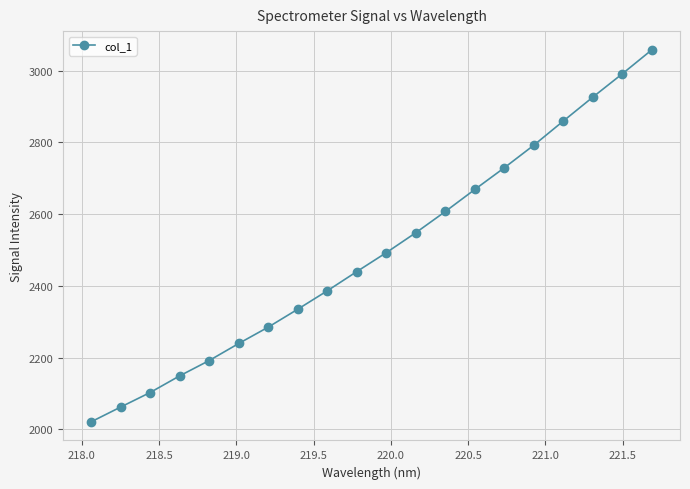

What is the sum of all values?

49886.3